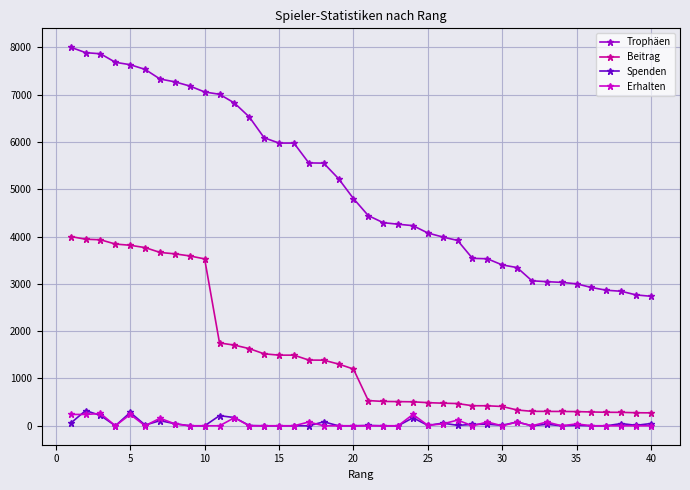

Which series has the largest total across all categories?

Trophäen